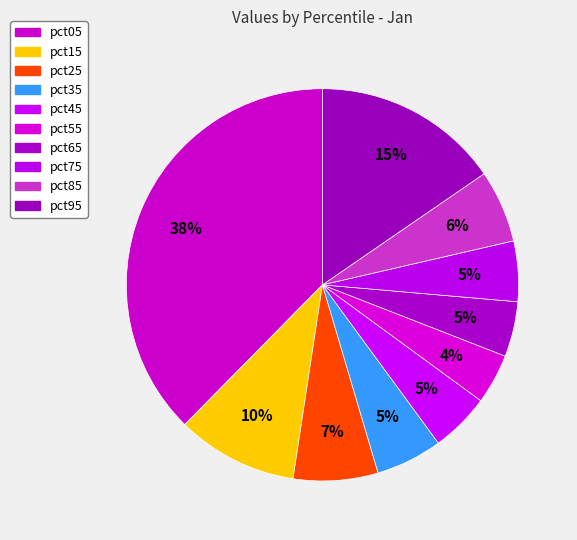

Count the number of slices in the pie.

10